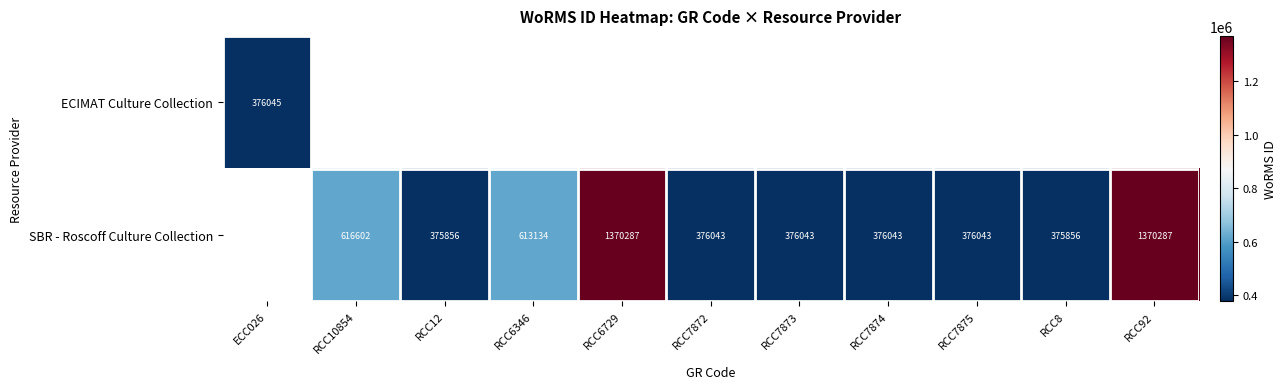

What is the difference between the SBR - Roscoff Culture Collection values at RCC92 and RCC8?

994431